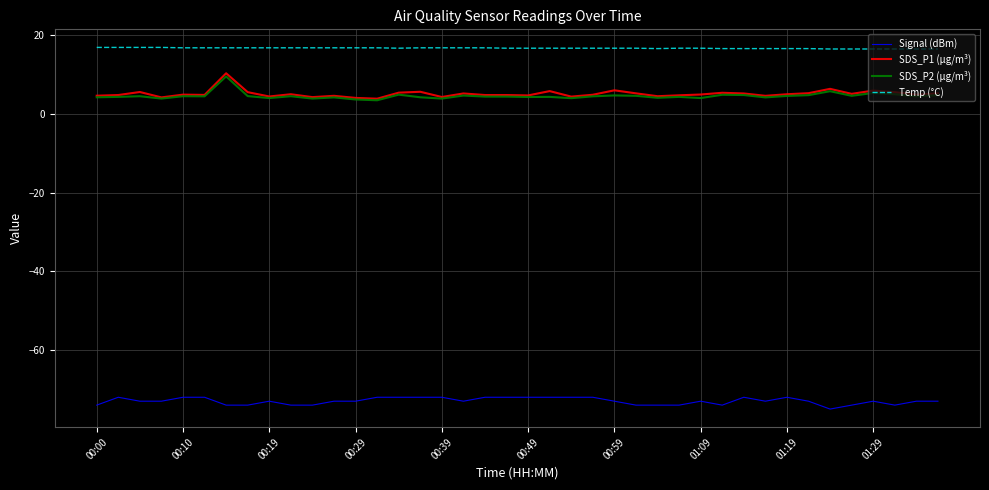

True or false: Signal (dBm) and SDS_P2 (µg/m³) intersect in this chart.

False